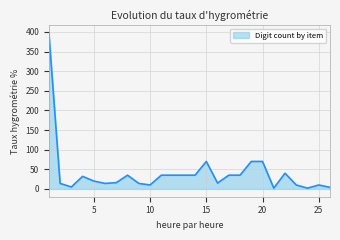

What is the greatest value displayed?

398